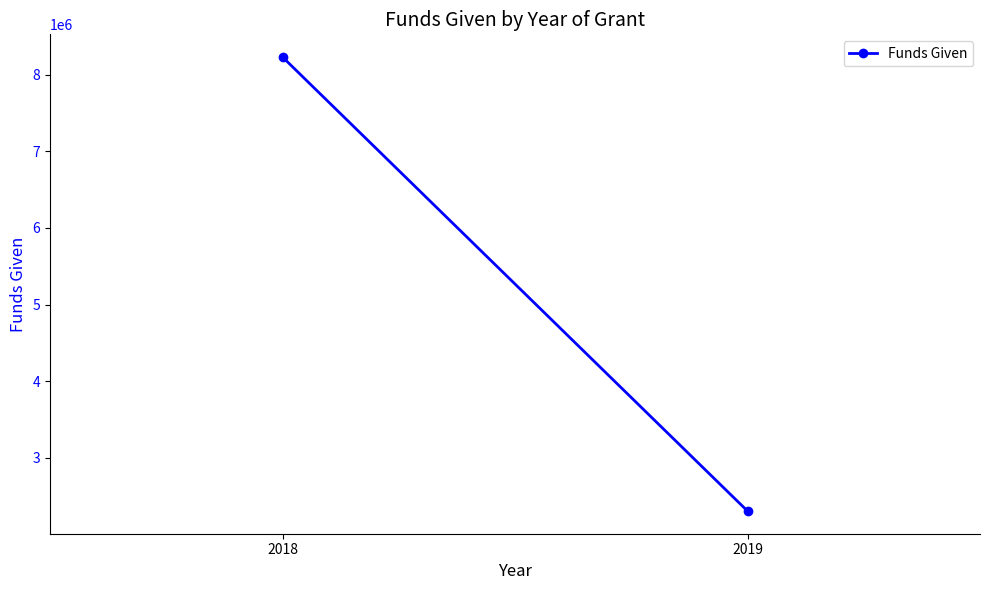

How many lines are shown in the chart?

1